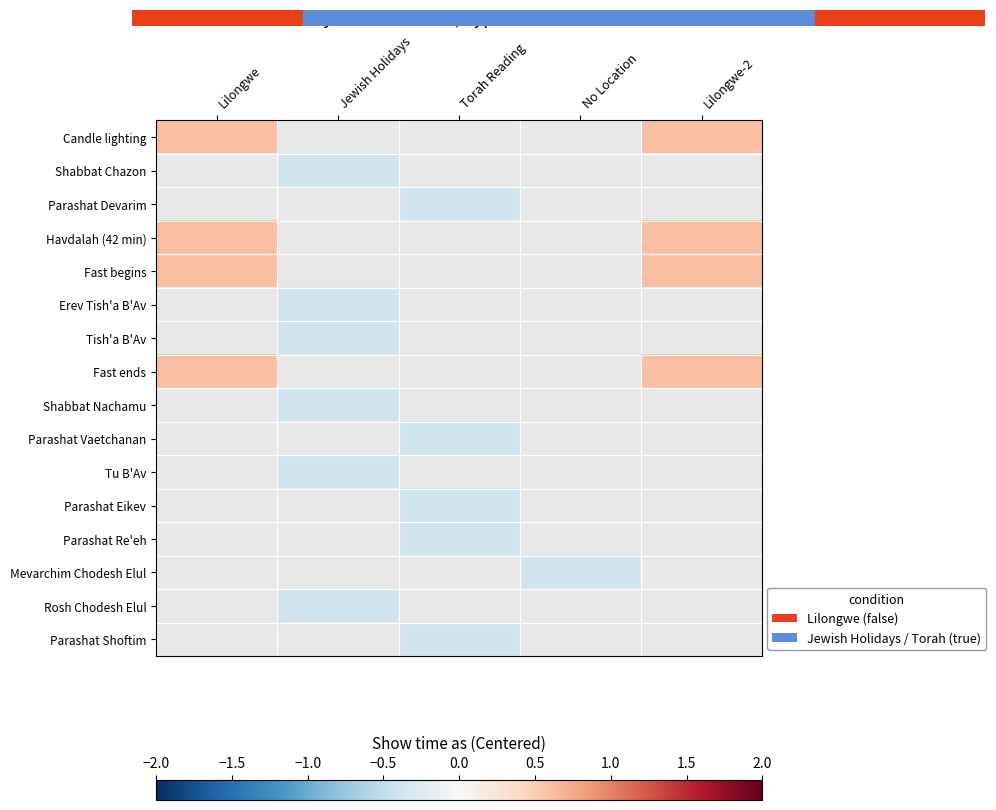

What is the smallest value displayed?

-0.4